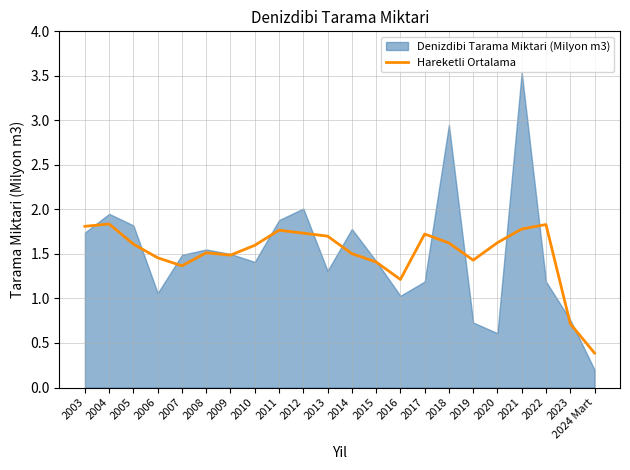

What position from the left is 2012?

10